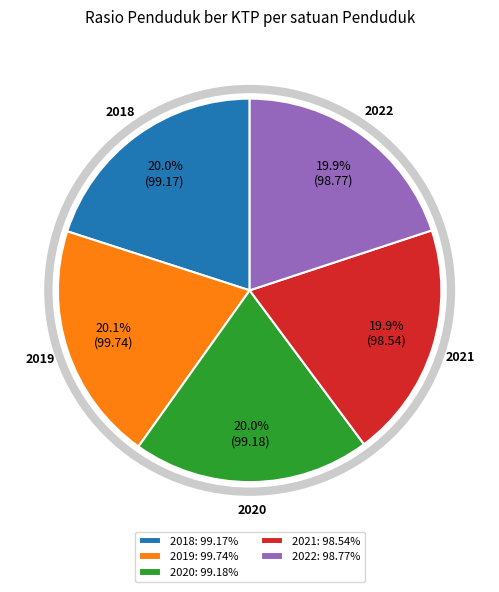

Does any single category account for the majority?

No